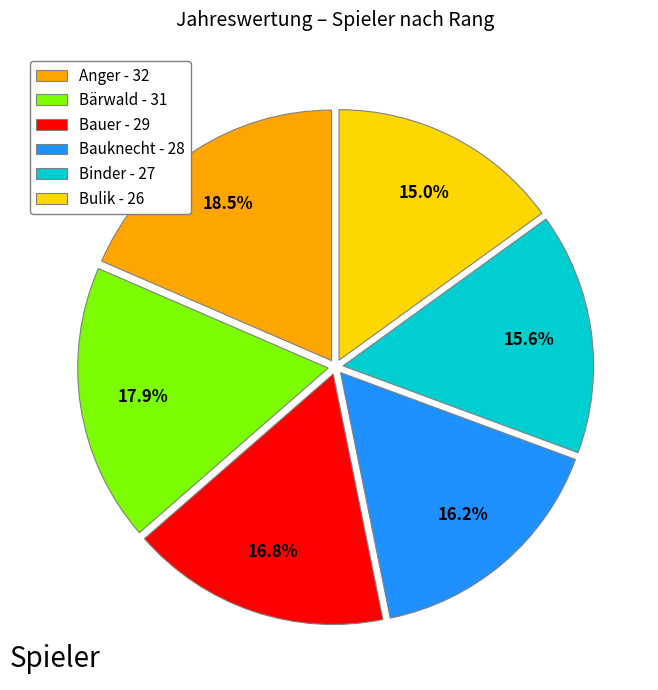

What is the largest slice in the pie chart?

Anger - 32